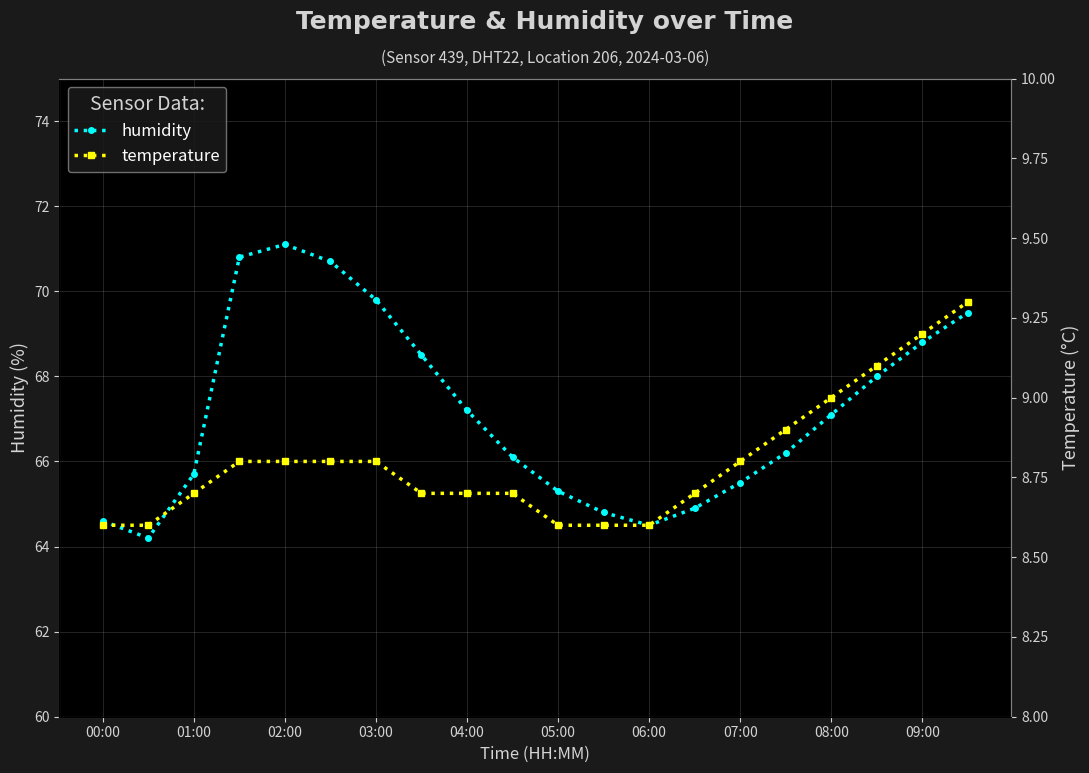

How many lines are shown in the chart?

2